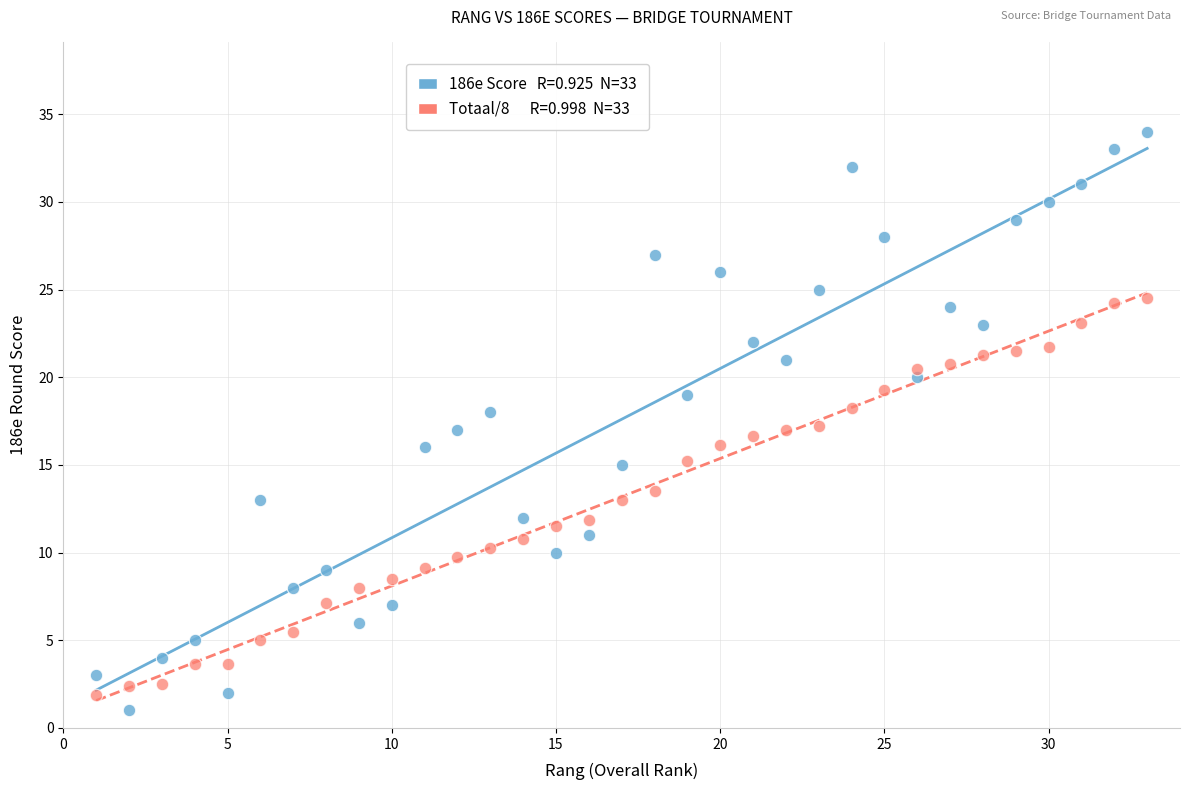

Across all data points, what is the range of X values (max minus min)?

32.0